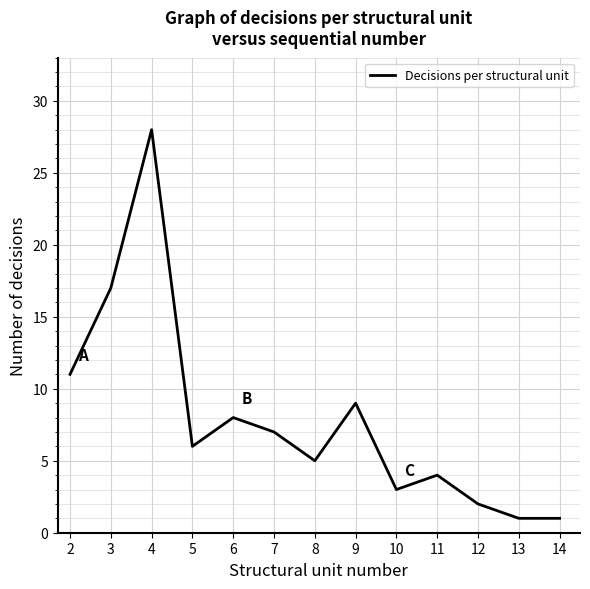

What is the change in value from 8 to 13?

-4